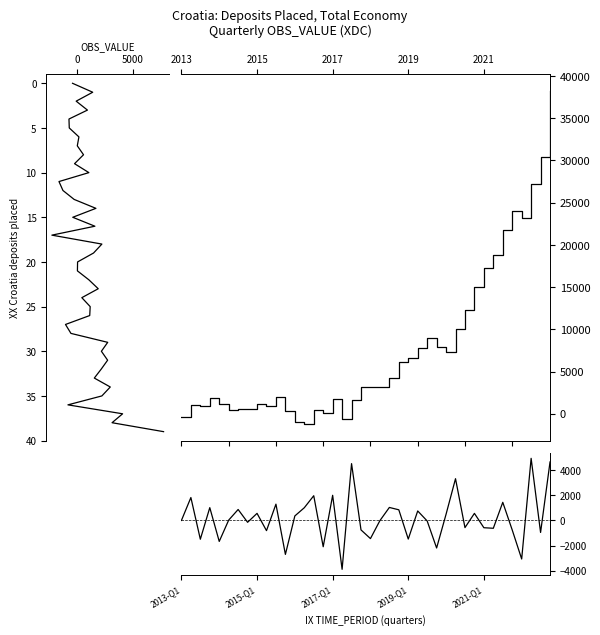

Count the number of categories in the chart.

40